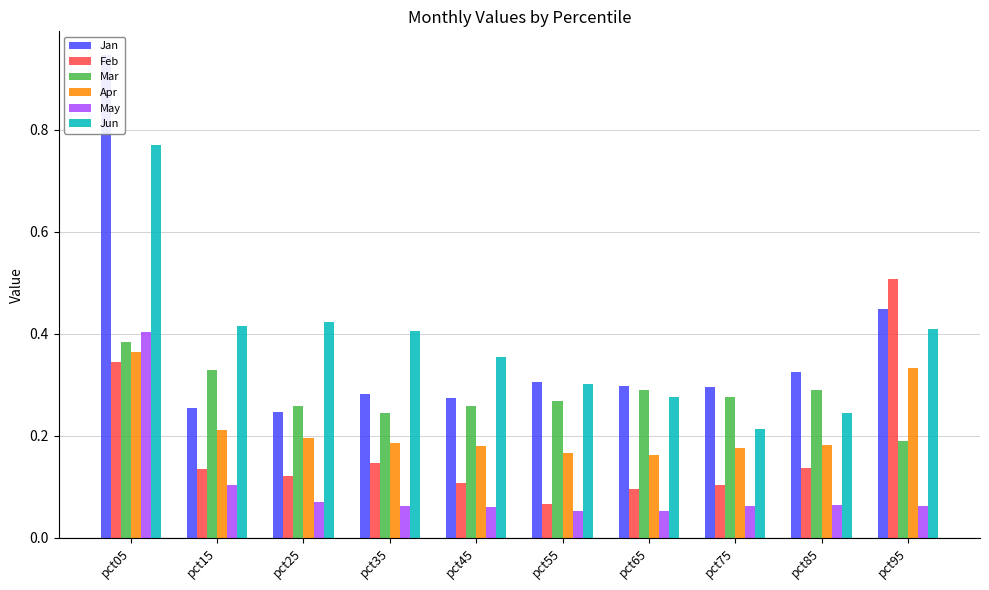

What is the average value of the Apr series?

0.2